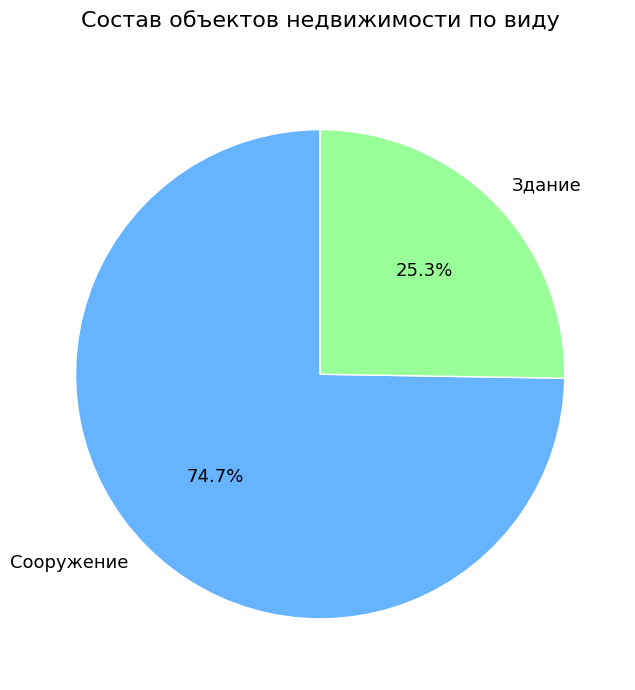

Is Здание the majority of the pie?

No